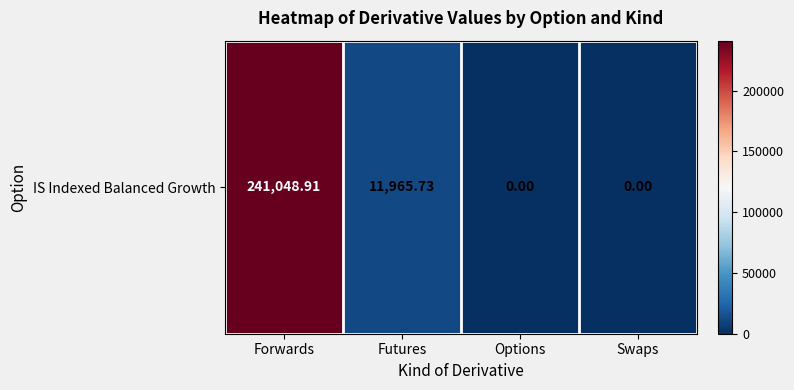

How many values exceed 11965?

2